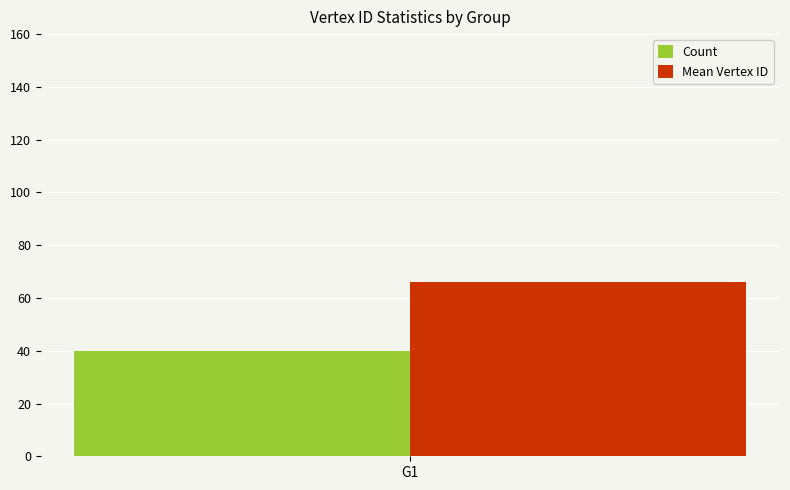

What is the highest value of the Mean Vertex ID series?

66.1